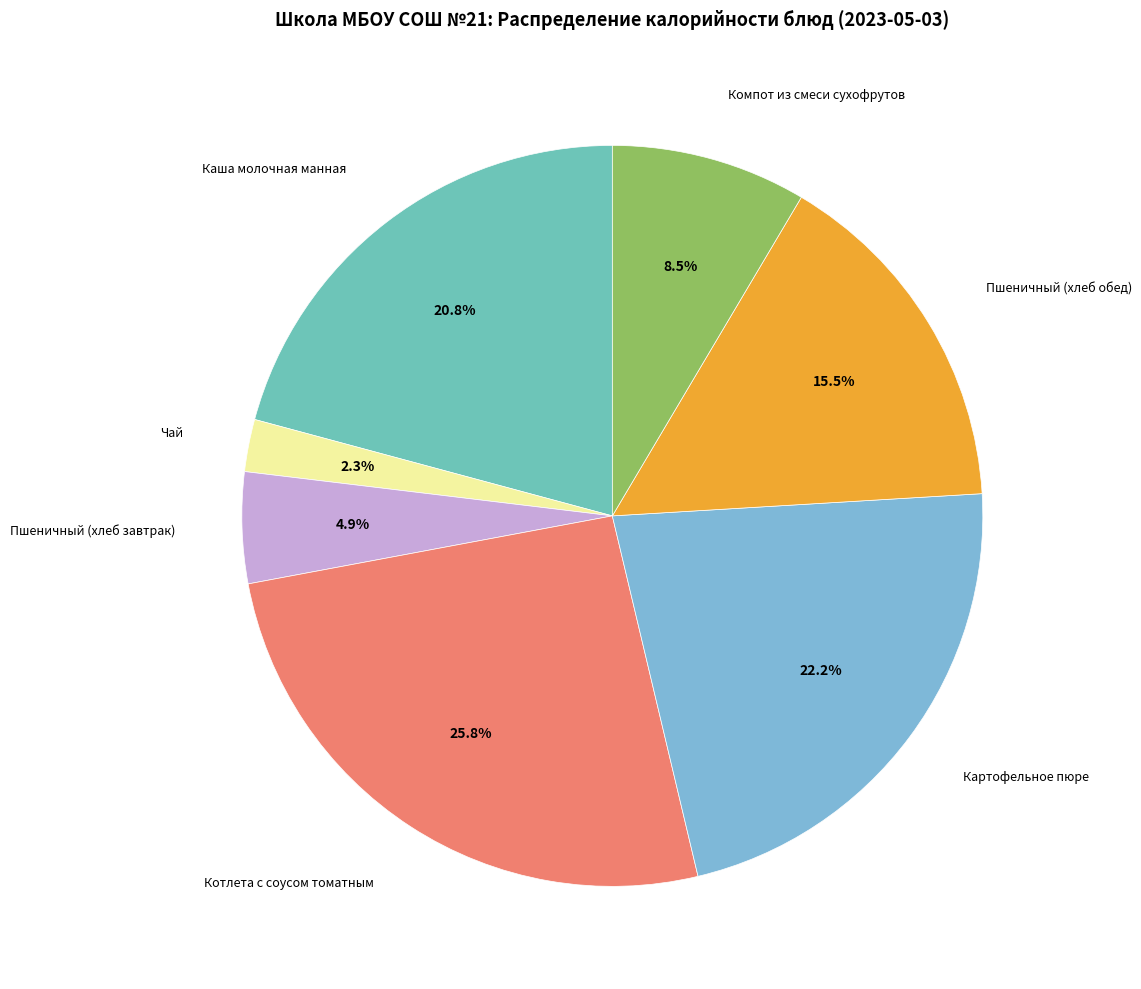

Count the number of slices in the pie.

7